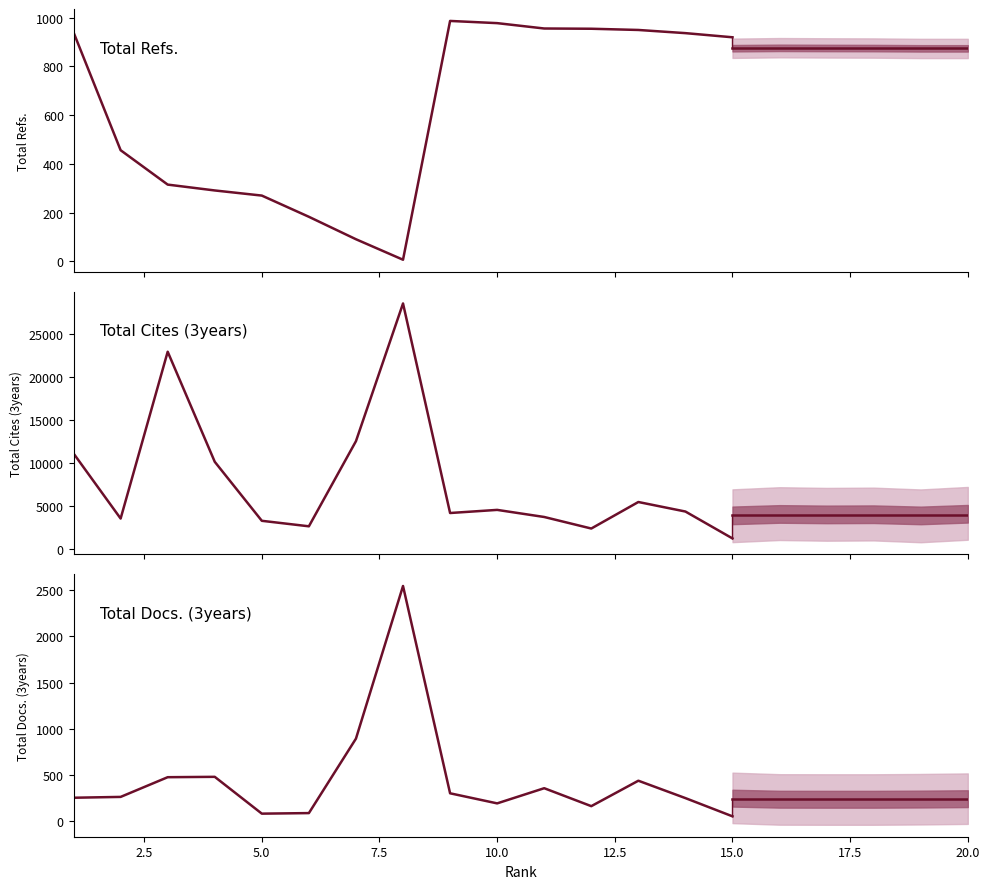

After their last crossing, which series has the higher values: Total Refs. or Total Docs. (3years)?

Total Refs.